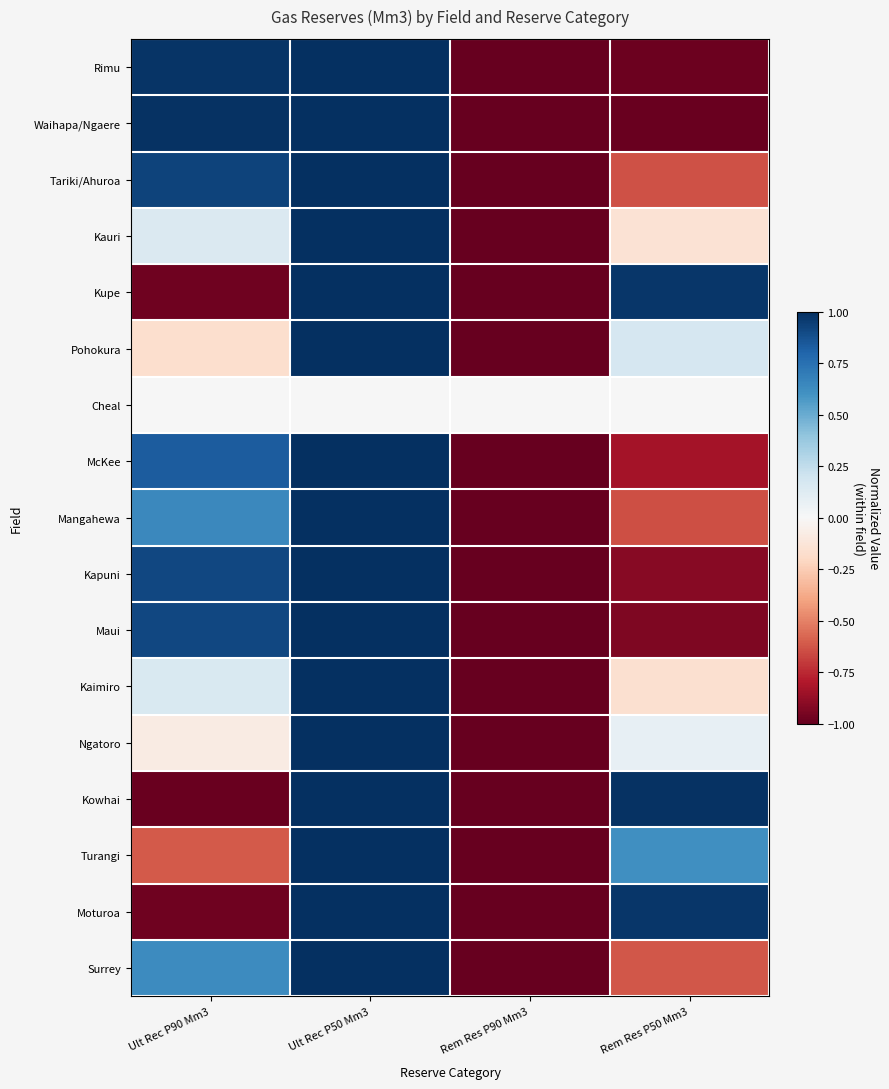

Reading right to left, list all the values displayed in this chart.

Rimu: Rem Res P50 Mm3=-1.0	Rem Res P90 Mm3=-1.0	Ult Rec P50 Mm3=1.0	Ult Rec P90 Mm3=1.0
Waihapa/Ngaere: Rem Res P50 Mm3=-1.0	Rem Res P90 Mm3=-1.0	Ult Rec P50 Mm3=1.0	Ult Rec P90 Mm3=1.0
Tariki/Ahuroa: Rem Res P50 Mm3=-0.6	Rem Res P90 Mm3=-1.0	Ult Rec P50 Mm3=1.0	Ult Rec P90 Mm3=0.9
Kauri: Rem Res P50 Mm3=-0.1	Rem Res P90 Mm3=-1.0	Ult Rec P50 Mm3=1.0	Ult Rec P90 Mm3=0.1
Kupe: Rem Res P50 Mm3=1.0	Rem Res P90 Mm3=-1.0	Ult Rec P50 Mm3=1.0	Ult Rec P90 Mm3=-1.0
Pohokura: Rem Res P50 Mm3=0.2	Rem Res P90 Mm3=-1.0	Ult Rec P50 Mm3=1.0	Ult Rec P90 Mm3=-0.2
Cheal: Rem Res P50 Mm3=0.0	Rem Res P90 Mm3=0.0	Ult Rec P50 Mm3=0.0	Ult Rec P90 Mm3=0.0
McKee: Rem Res P50 Mm3=-0.8	Rem Res P90 Mm3=-1.0	Ult Rec P50 Mm3=1.0	Ult Rec P90 Mm3=0.8
Mangahewa: Rem Res P50 Mm3=-0.6	Rem Res P90 Mm3=-1.0	Ult Rec P50 Mm3=1.0	Ult Rec P90 Mm3=0.6
Kapuni: Rem Res P50 Mm3=-0.9	Rem Res P90 Mm3=-1.0	Ult Rec P50 Mm3=1.0	Ult Rec P90 Mm3=0.9
Maui: Rem Res P50 Mm3=-0.9	Rem Res P90 Mm3=-1.0	Ult Rec P50 Mm3=1.0	Ult Rec P90 Mm3=0.9
Kaimiro: Rem Res P50 Mm3=-0.2	Rem Res P90 Mm3=-1.0	Ult Rec P50 Mm3=1.0	Ult Rec P90 Mm3=0.2
Ngatoro: Rem Res P50 Mm3=0.1	Rem Res P90 Mm3=-1.0	Ult Rec P50 Mm3=1.0	Ult Rec P90 Mm3=-0.1
Kowhai: Rem Res P50 Mm3=1.0	Rem Res P90 Mm3=-1.0	Ult Rec P50 Mm3=1.0	Ult Rec P90 Mm3=-1.0
Turangi: Rem Res P50 Mm3=0.6	Rem Res P90 Mm3=-1.0	Ult Rec P50 Mm3=1.0	Ult Rec P90 Mm3=-0.6
Moturoa: Rem Res P50 Mm3=1.0	Rem Res P90 Mm3=-1.0	Ult Rec P50 Mm3=1.0	Ult Rec P90 Mm3=-1.0
Surrey: Rem Res P50 Mm3=-0.6	Rem Res P90 Mm3=-1.0	Ult Rec P50 Mm3=1.0	Ult Rec P90 Mm3=0.6